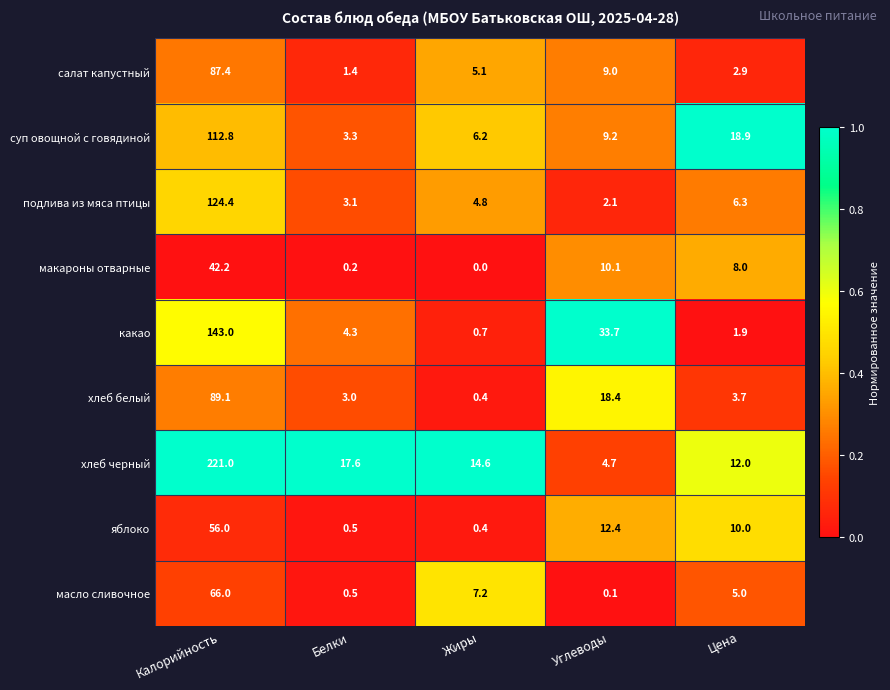

Rank the series by their maximum value, from lowest to highest.

макароны отварные, яблоко, масло сливочное, салат капустный, хлеб белый, суп овощной с говядиной, подлива из мяса птицы, какао, хлеб черный